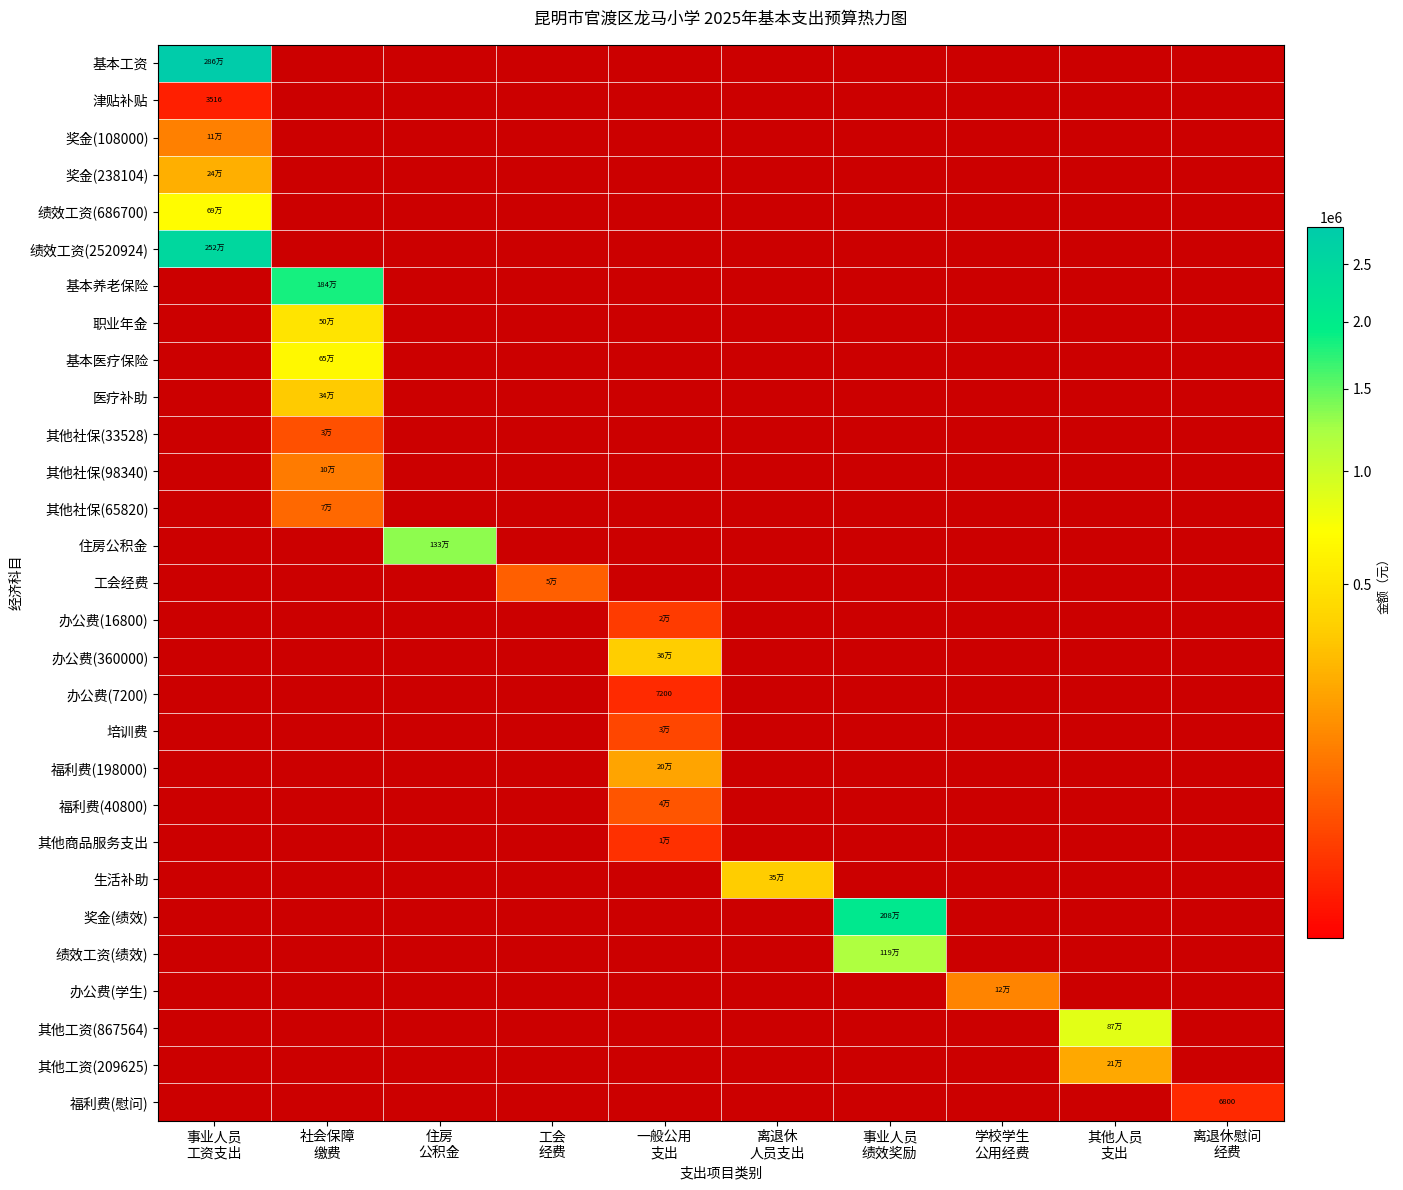

Is it true that 其他工资(209625) equals -126271.4 at 学校学生 公用经费?

False